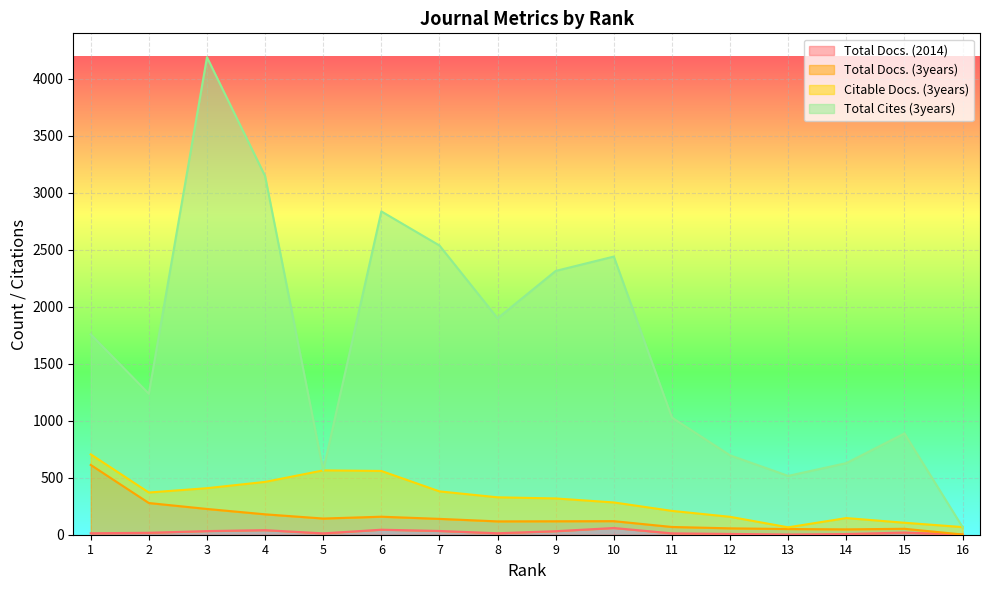

What is the sum of the Total Docs. (2014) values at 15 and 13?

21